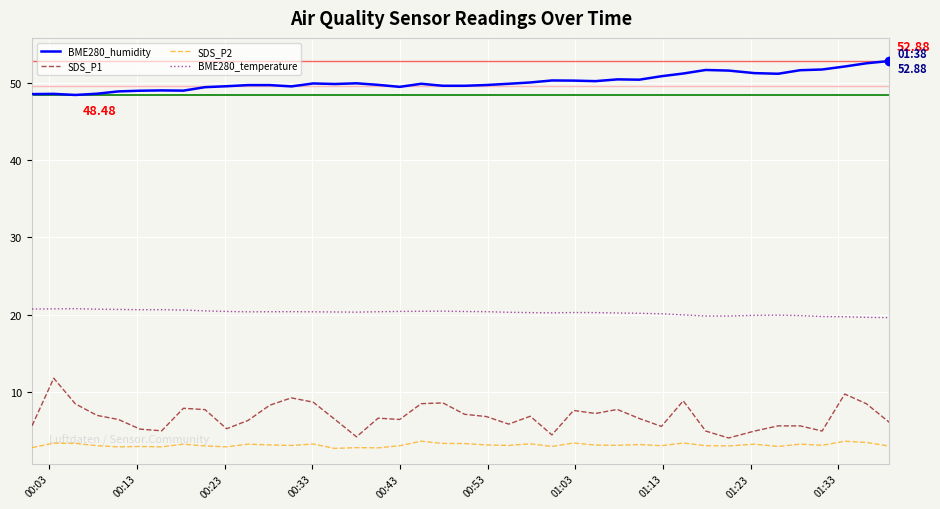

What is the greatest value displayed?

52.9